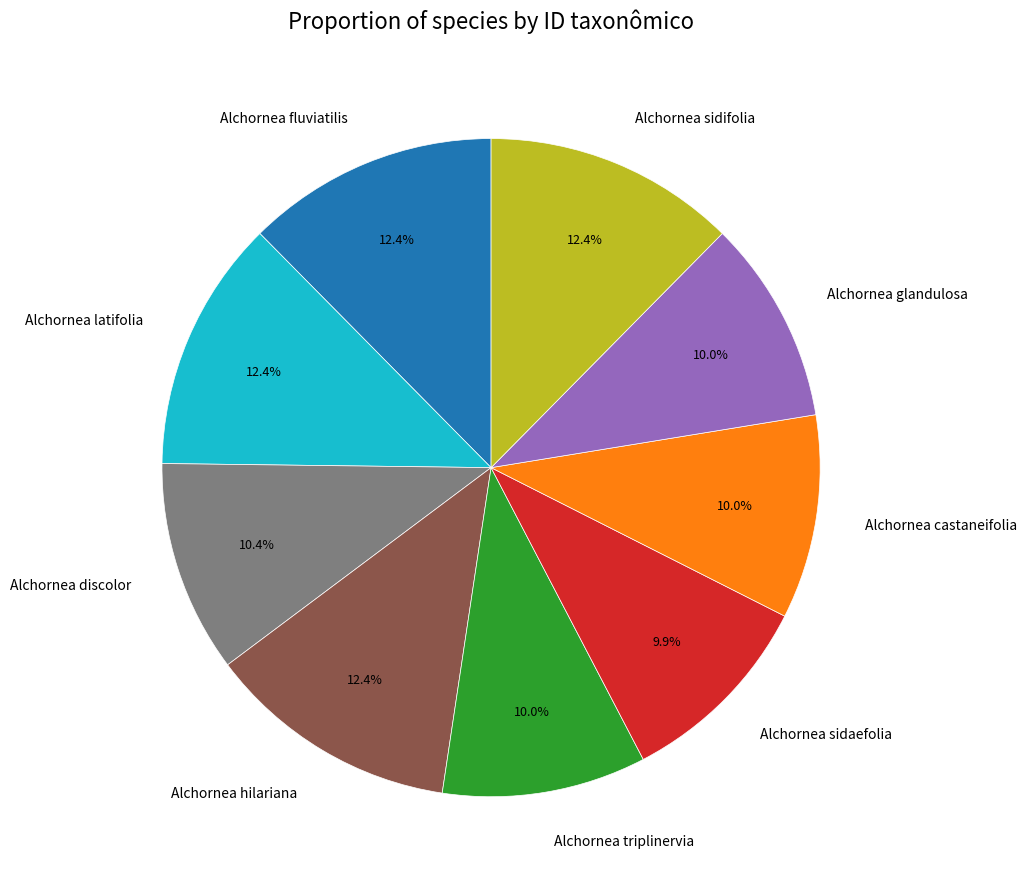

To the nearest percent, what is the average slice percentage?

11%